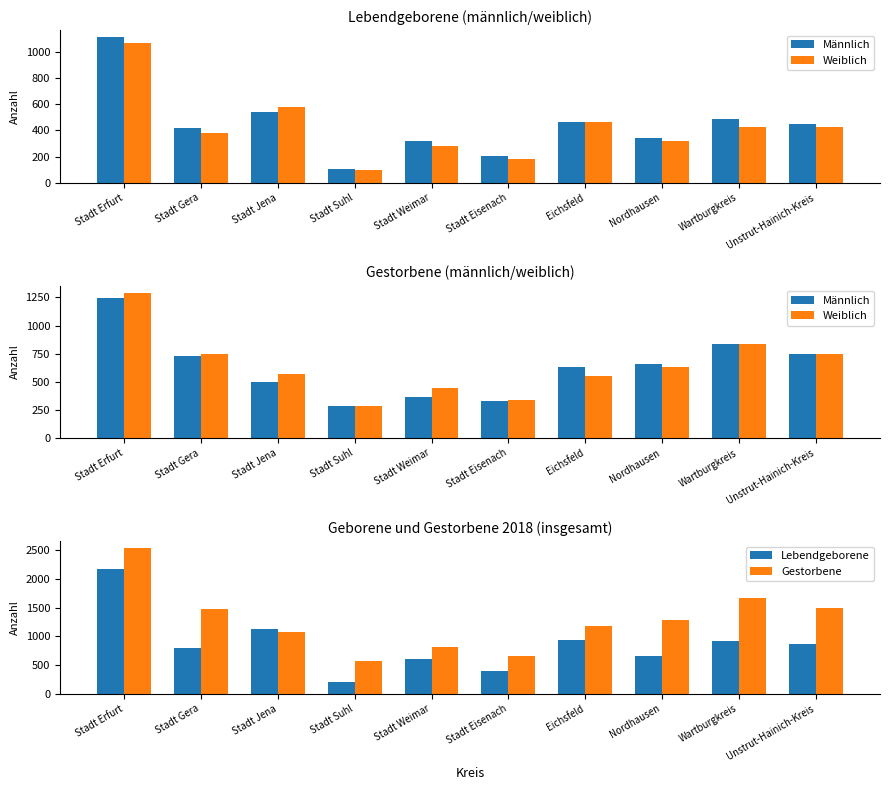

How many data points in Lebendgeborene are less than 872?

5